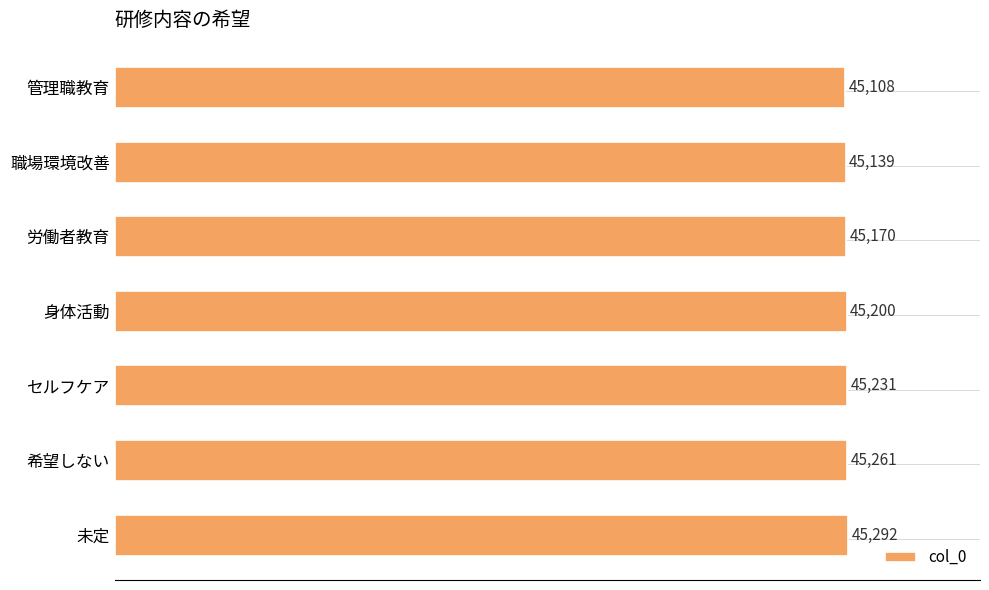

What is the change in value from 職場環境改善 to 希望しない?

+122